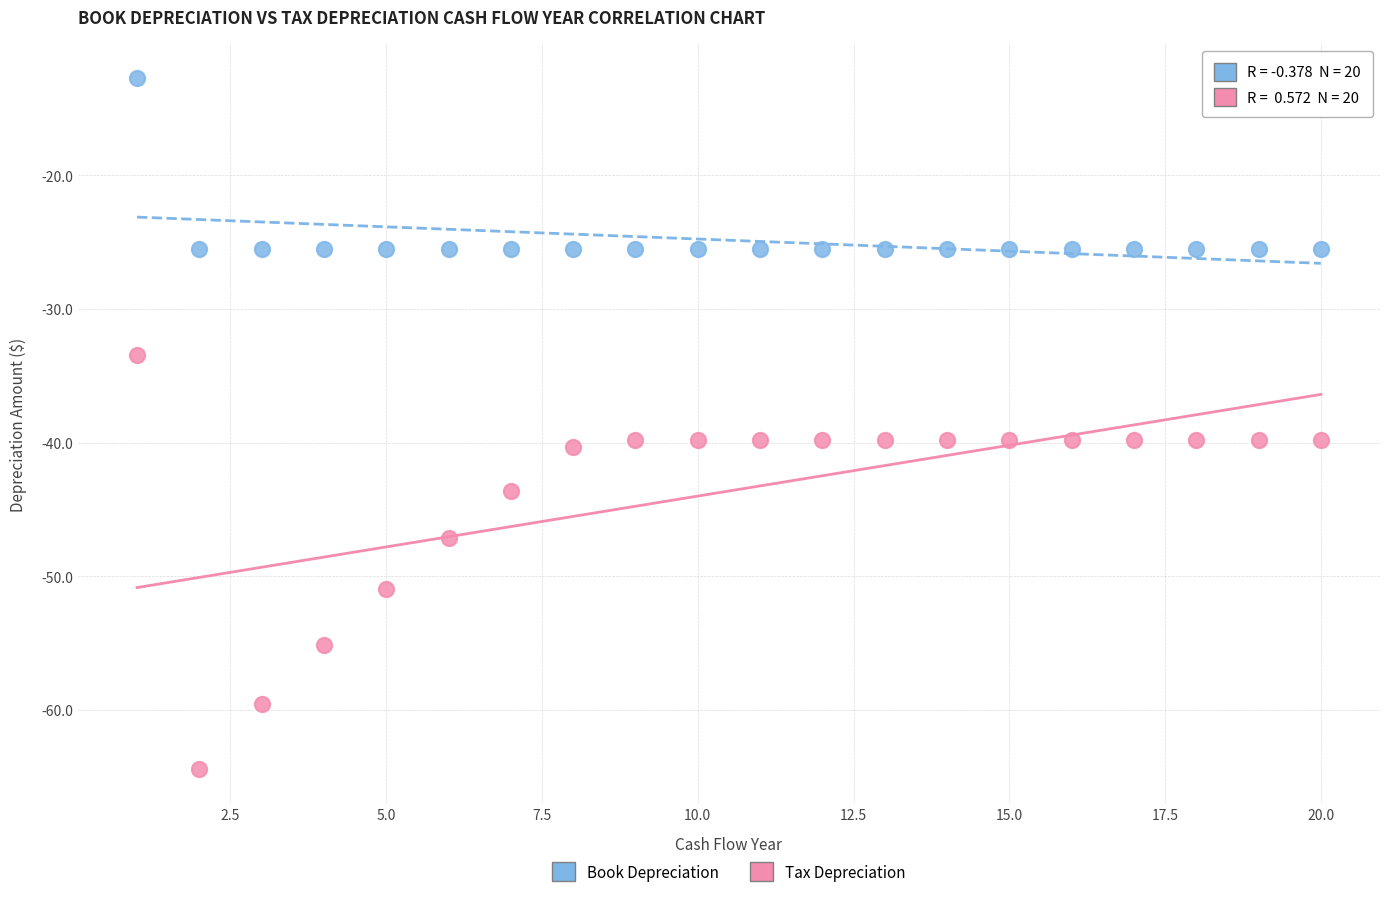

Which series reaches the minimum Y coordinate?

Tax Depreciation